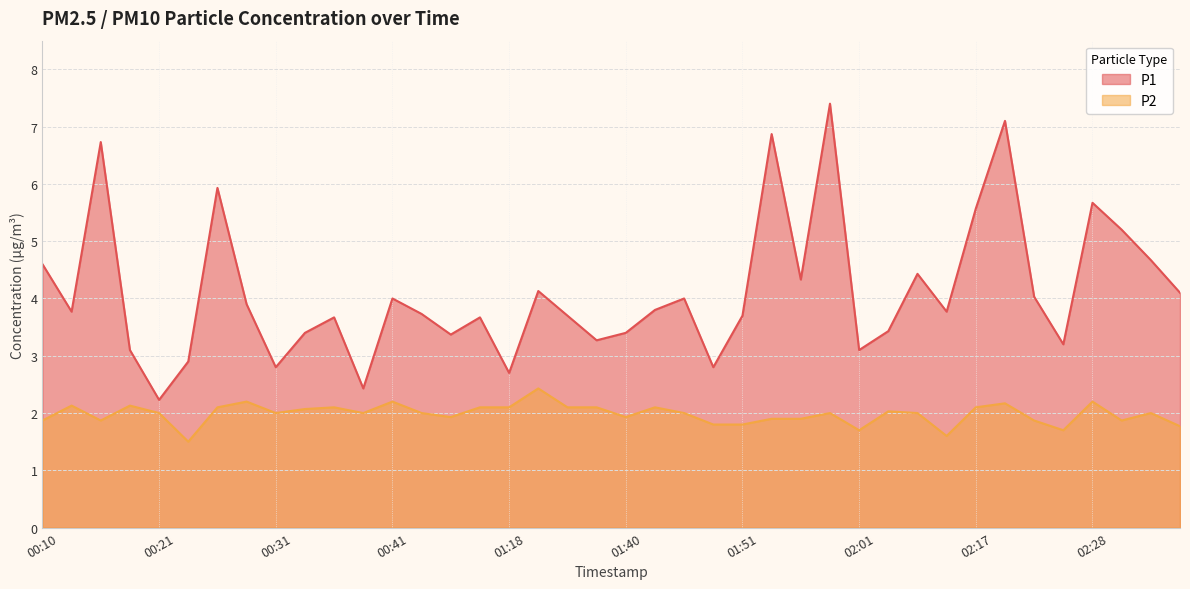

Reading left to right, list all the values displayed in this chart.

P1: 4.6	3.8	6.7	3.1	2.2	2.9	5.9	3.9	2.8	3.4	3.7	2.4	4.0	3.7	3.4	3.7	2.7	4.1	3.7	3.3	3.4	3.8	4.0	2.8	3.7	6.9	4.3	7.4	3.1	3.4	4.4	3.8	5.6	7.1	4.0	3.2	5.7	5.2	4.7	4.1
P2: 1.9	2.1	1.9	2.1	2.0	1.5	2.1	2.2	2.0	2.1	2.1	2.0	2.2	2.0	1.9	2.1	2.1	2.4	2.1	2.1	1.9	2.1	2.0	1.8	1.8	1.9	1.9	2.0	1.7	2.0	2.0	1.6	2.1	2.2	1.9	1.7	2.2	1.9	2.0	1.8